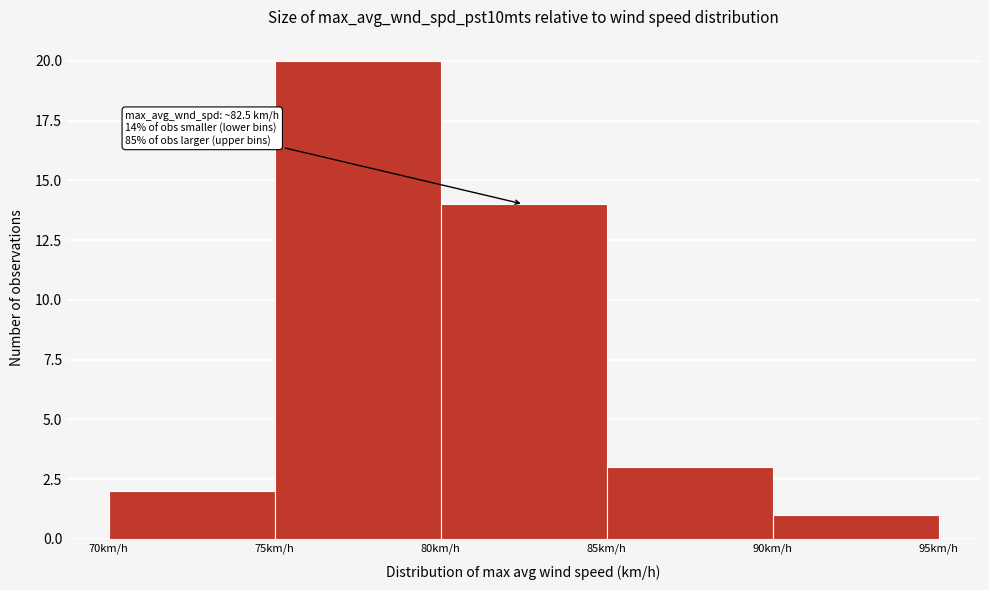

Over which range of the x-axis is the bar tallest?

75 to 80